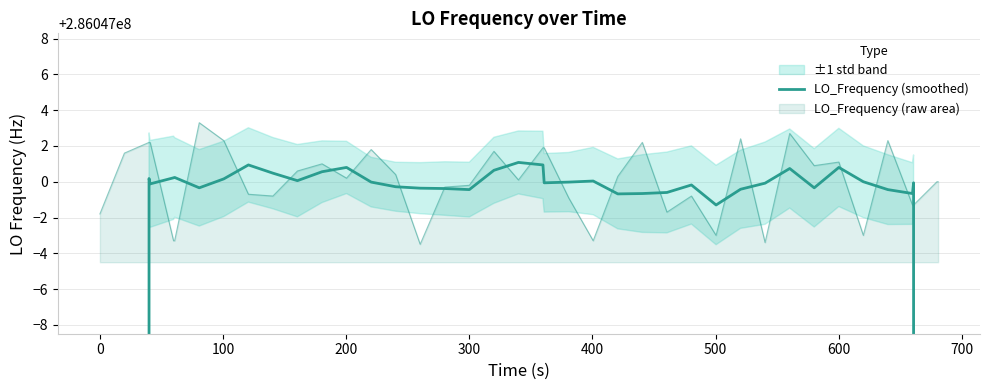

What is the approximate value at 100?

286047000.2